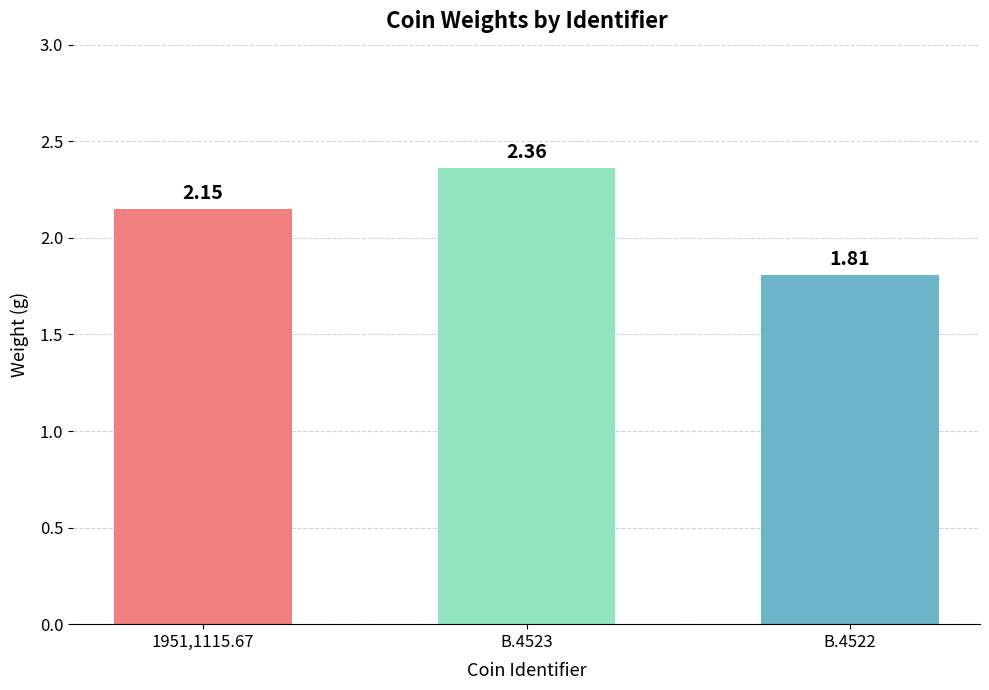

List the labels in order of value, smallest first.

B.4522, 1951,1115.67, B.4523